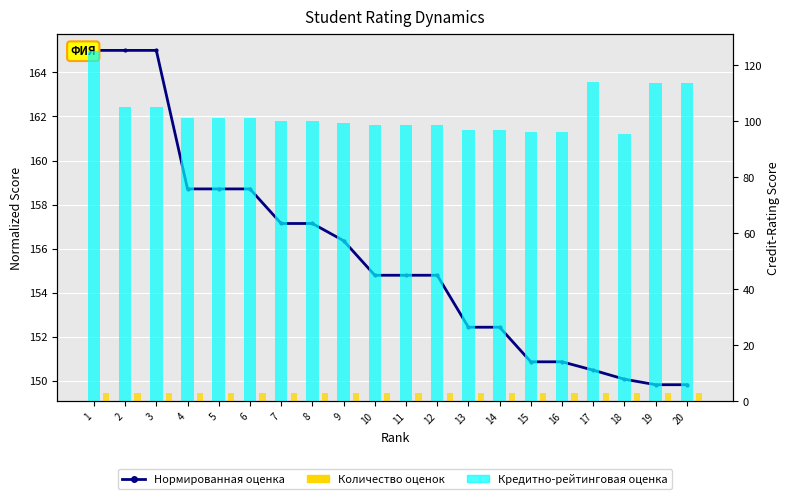

Is the value of Кредитно-рейтинговая оценка at 14 greater than the value of Количество оценок at 2?

Yes